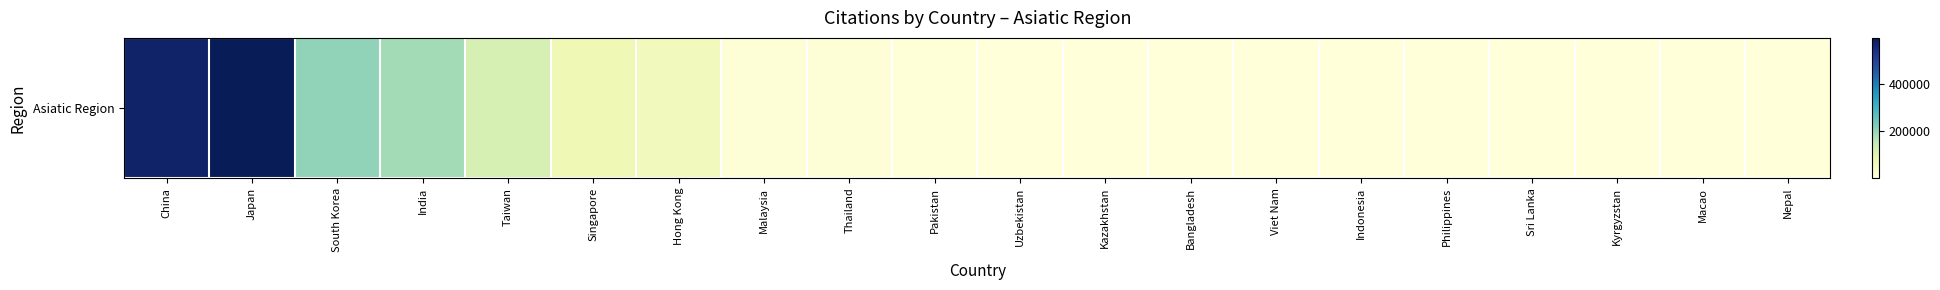

List the labels in order of value, smallest first.

Kyrgyzstan, Nepal, Macao, Sri Lanka, Philippines, Indonesia, Kazakhstan, Viet Nam, Bangladesh, Uzbekistan, Pakistan, Malaysia, Thailand, Hong Kong, Singapore, Taiwan, India, South Korea, China, Japan